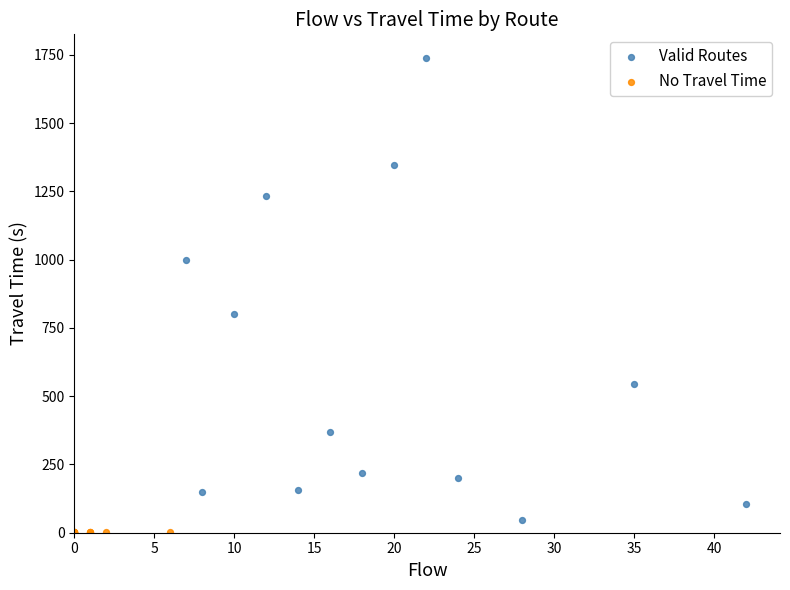

Which series contains the highest Y value?

Valid Routes